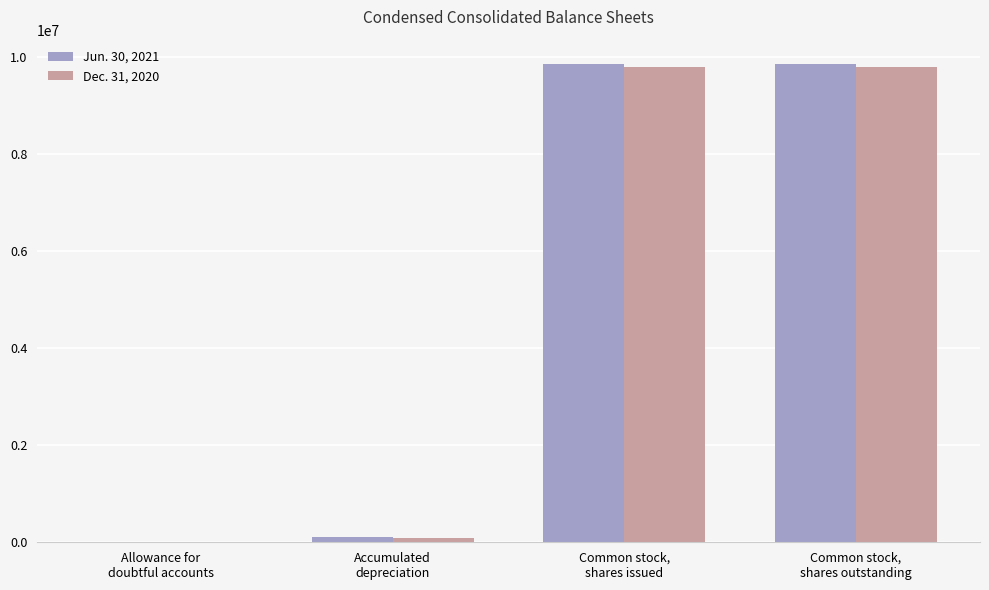

Where is Jun. 30, 2021 nearest to the value 4935451?

Accumulated
depreciation